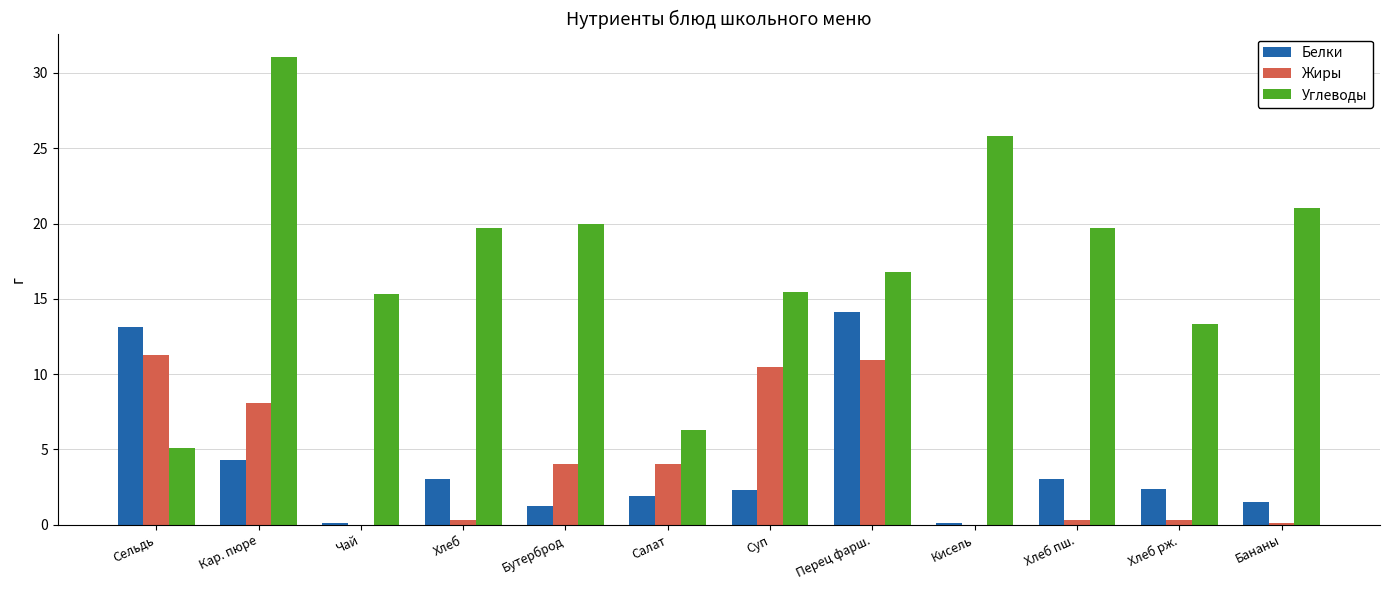

At which category does the chart reach its peak across all series?

Кар. пюре